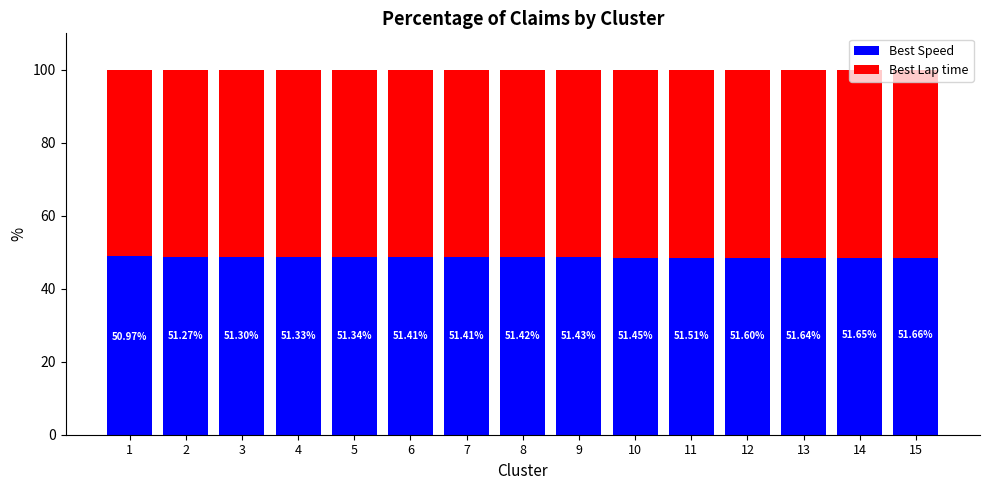

What is the total value across all series at 9?

100.0